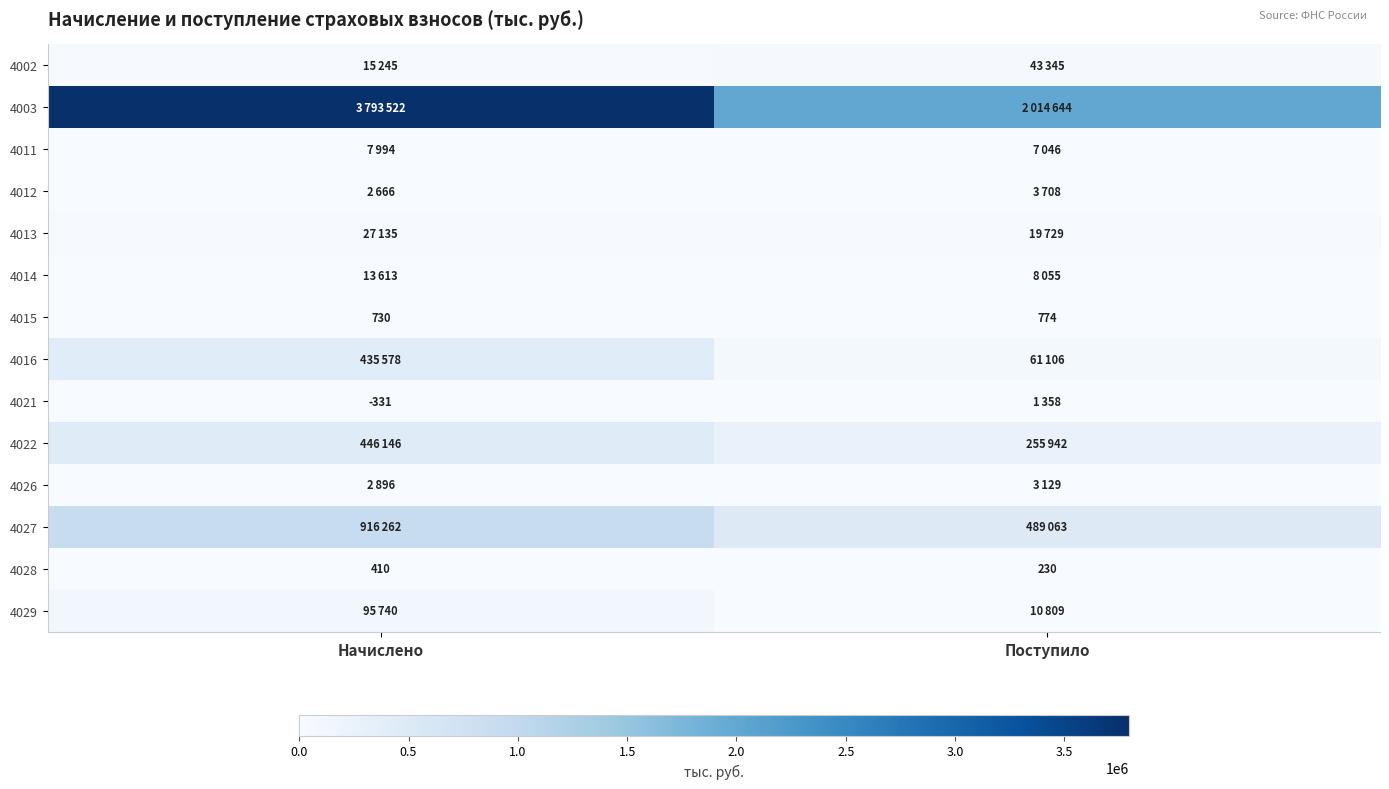

How many distinct data groups are displayed?

14